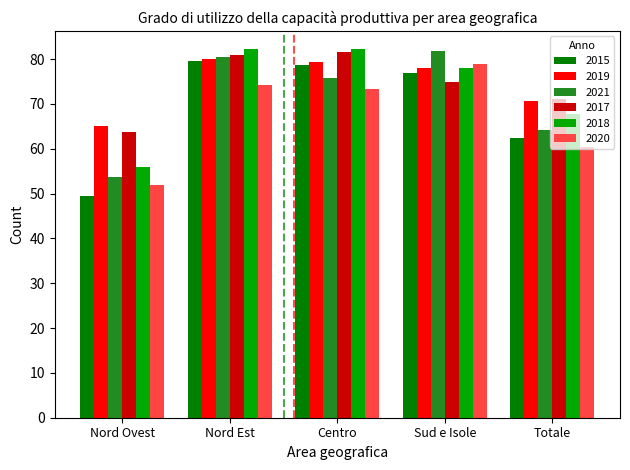

The value of 2018 at Totale is 23.9. True or false?

False